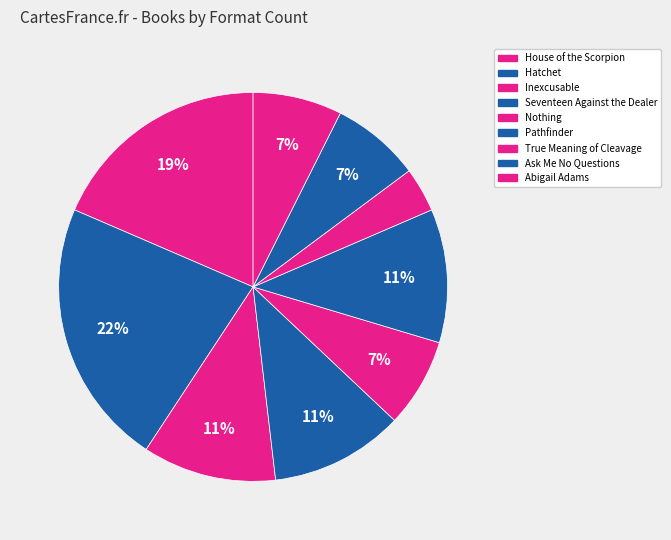

How many slices are in this pie chart?

9